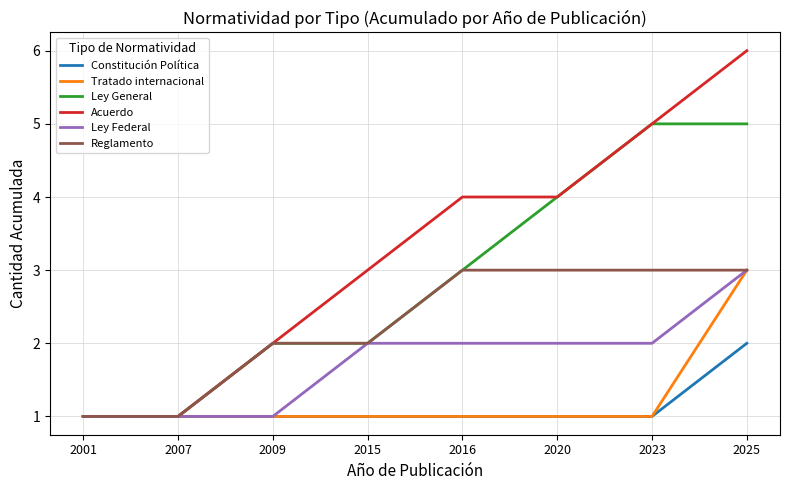

Which series changed the most between 2007 and 2025?

Acuerdo